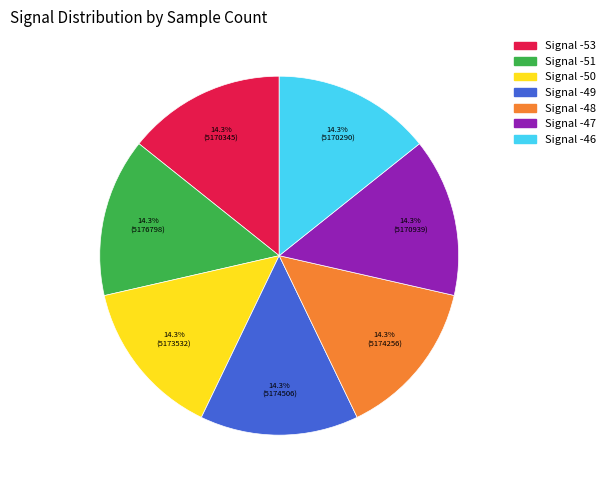

Combined, what portion of the pie is Signal -53 and Signal -51?

28.6%